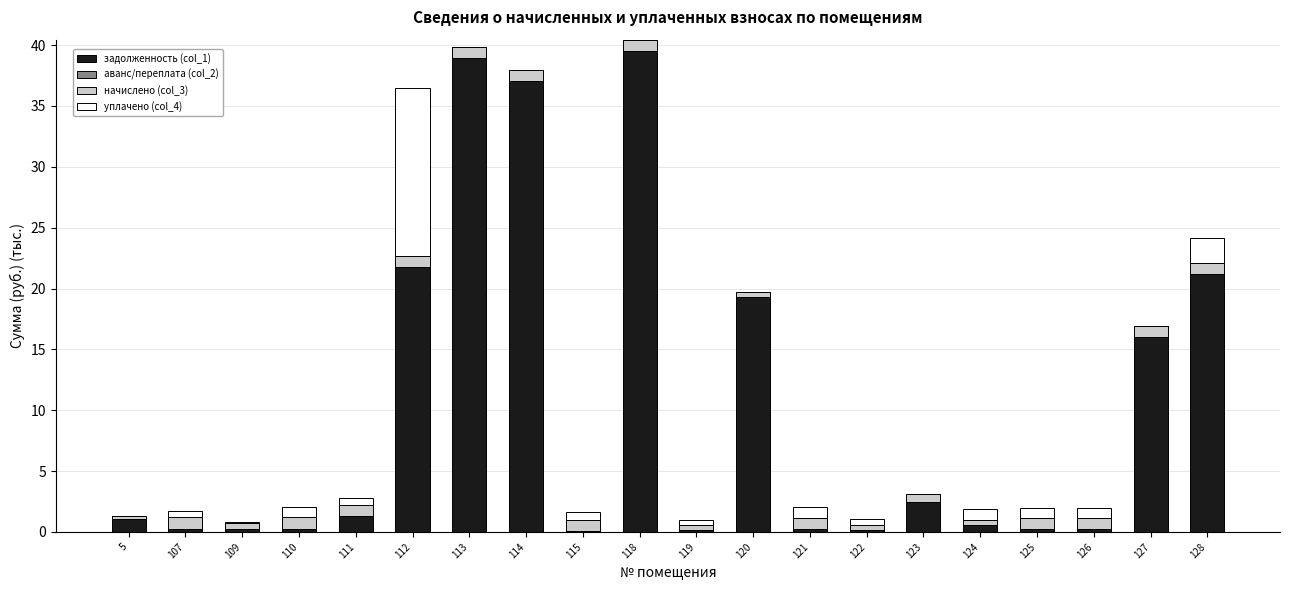

What is the highest value of the задолженность (col_1) series?

39.5